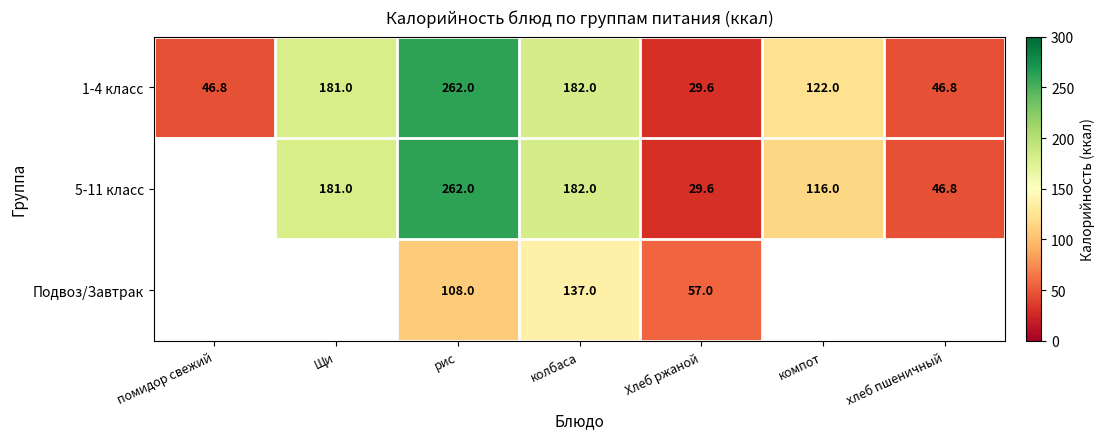

Is the value of 5-11 класс at колбаса greater than the value of 1-4 класс at Щи?

Yes